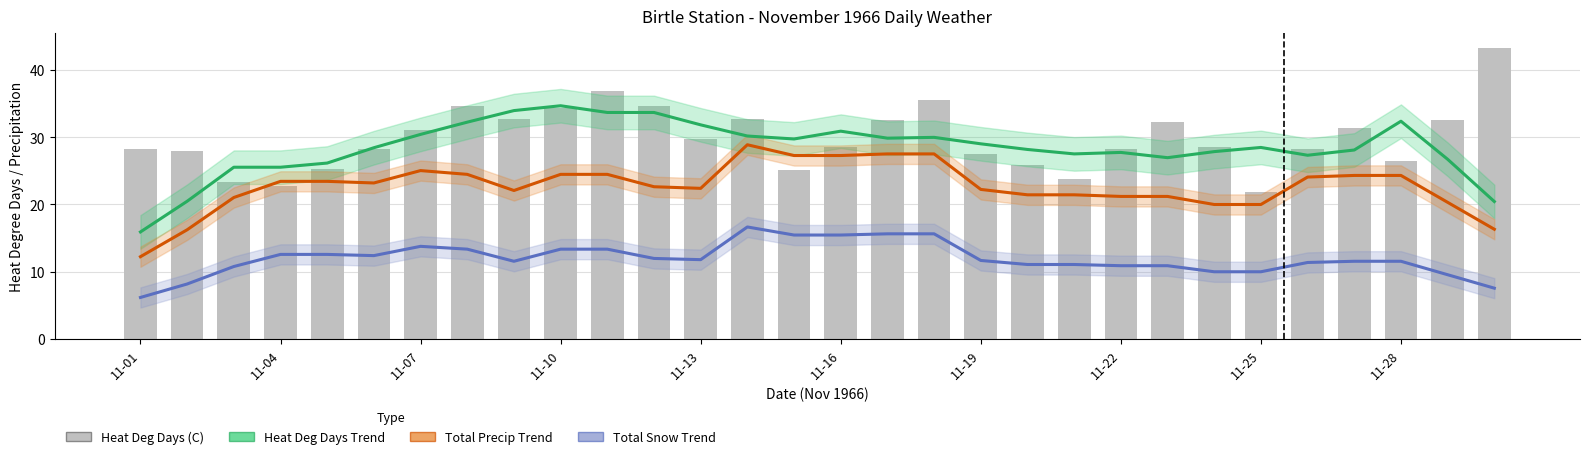

Are the bars horizontal?

No